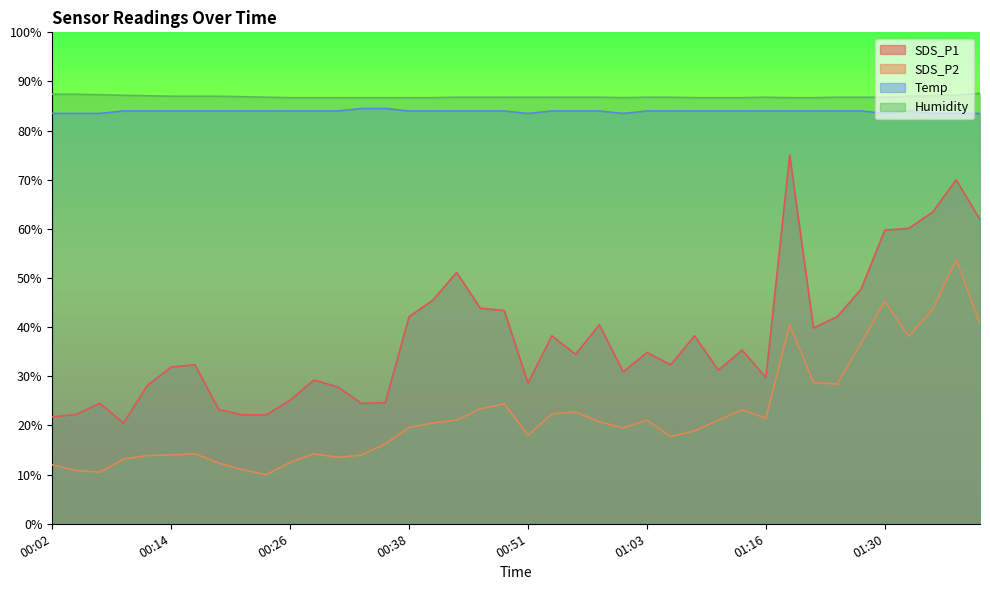

Where is Humidity nearest to the value 87?

00:14